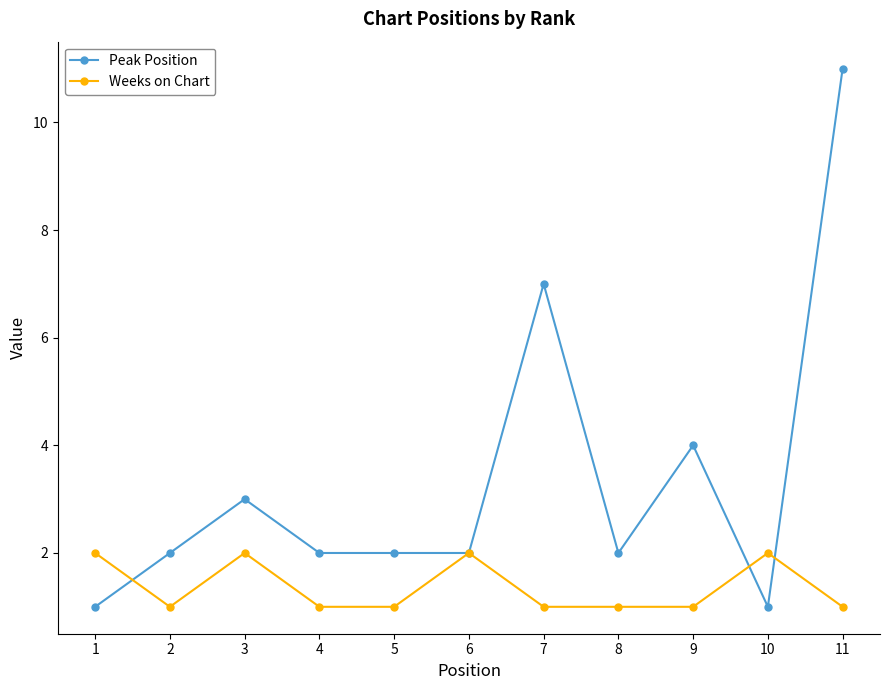

Where is the first local minimum for Weeks on Chart?

2